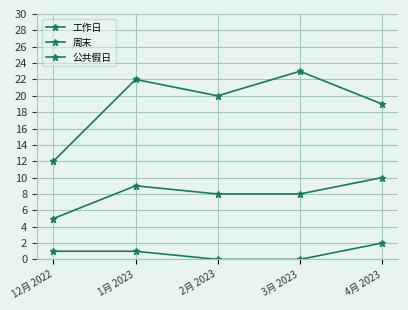

What is the maximum value shown in the chart?

23